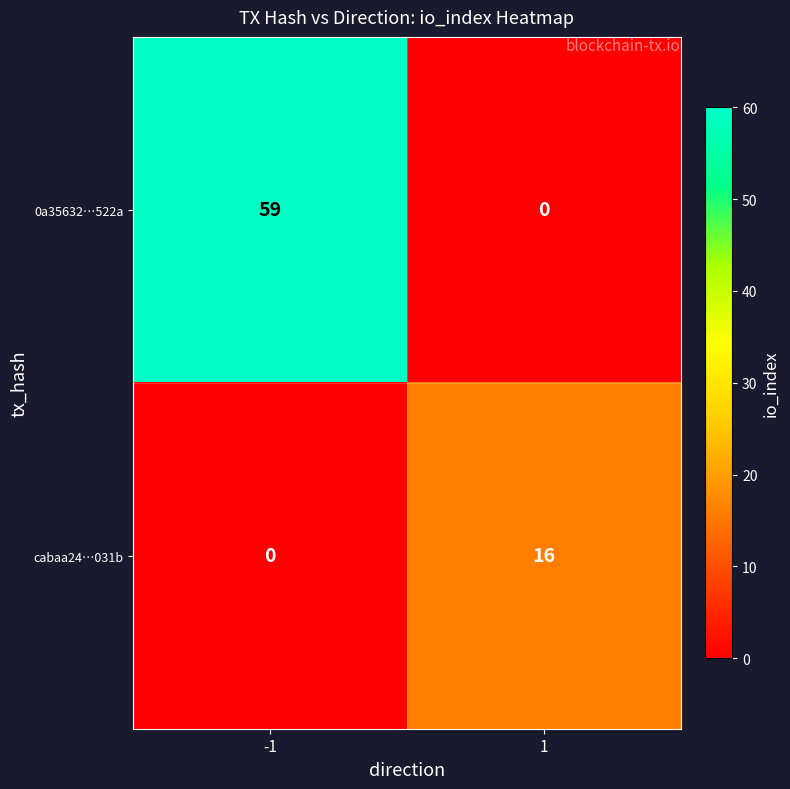

What is the difference between the maximum and minimum values in the 0a35632…522a series?

59